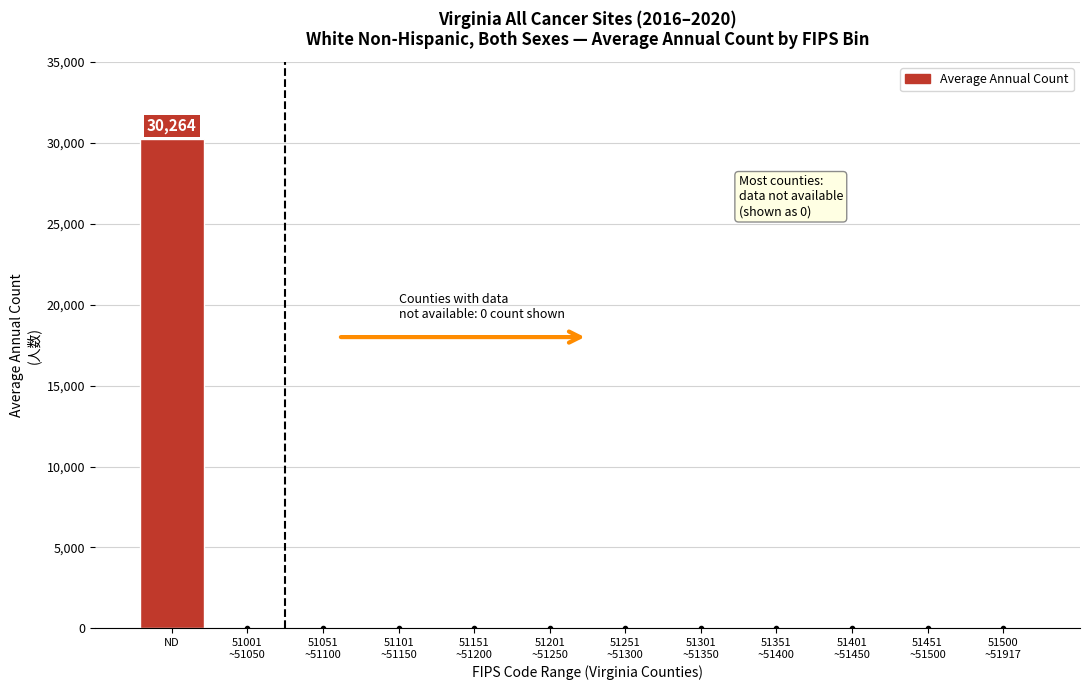

Is it true that the value at ND is 16987?

False